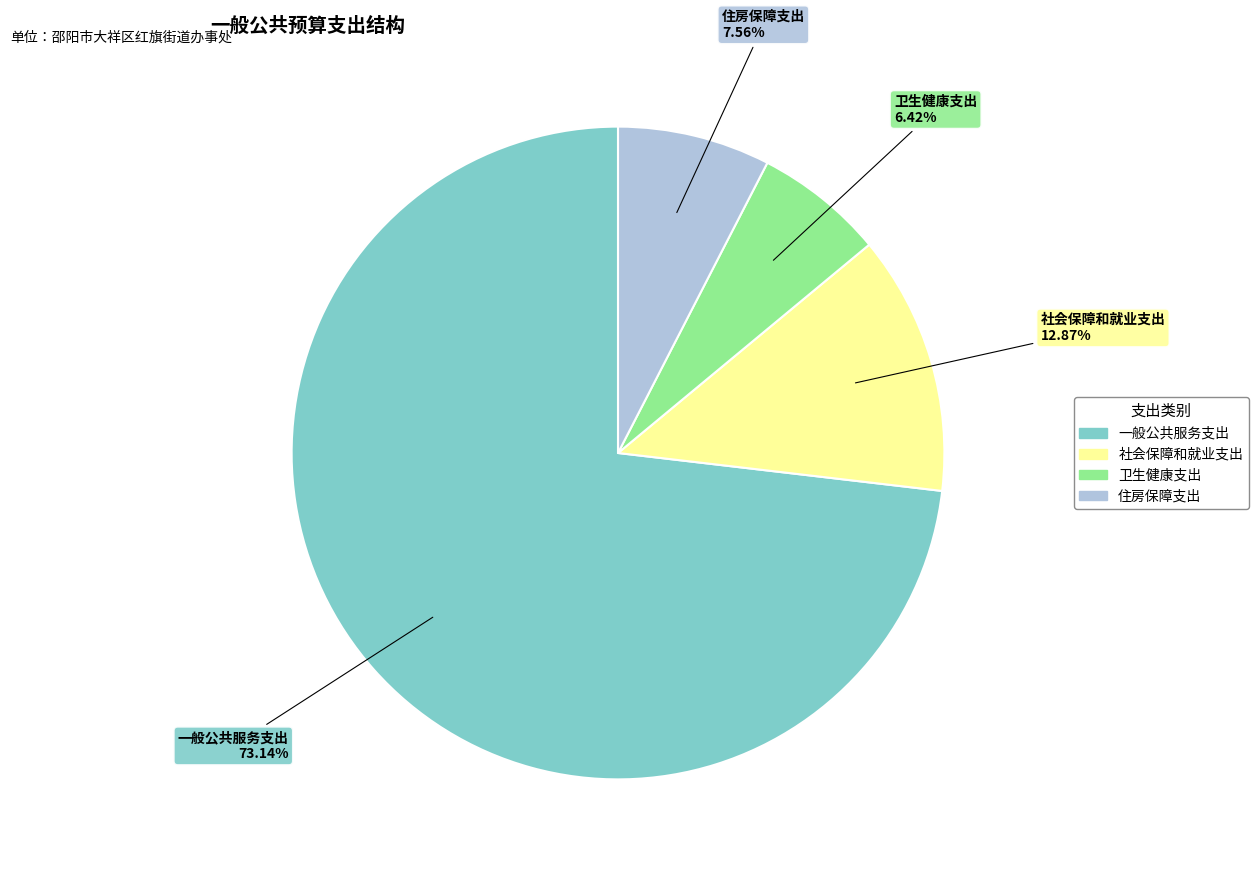

Which category has the biggest portion of the pie?

一般公共服务支出